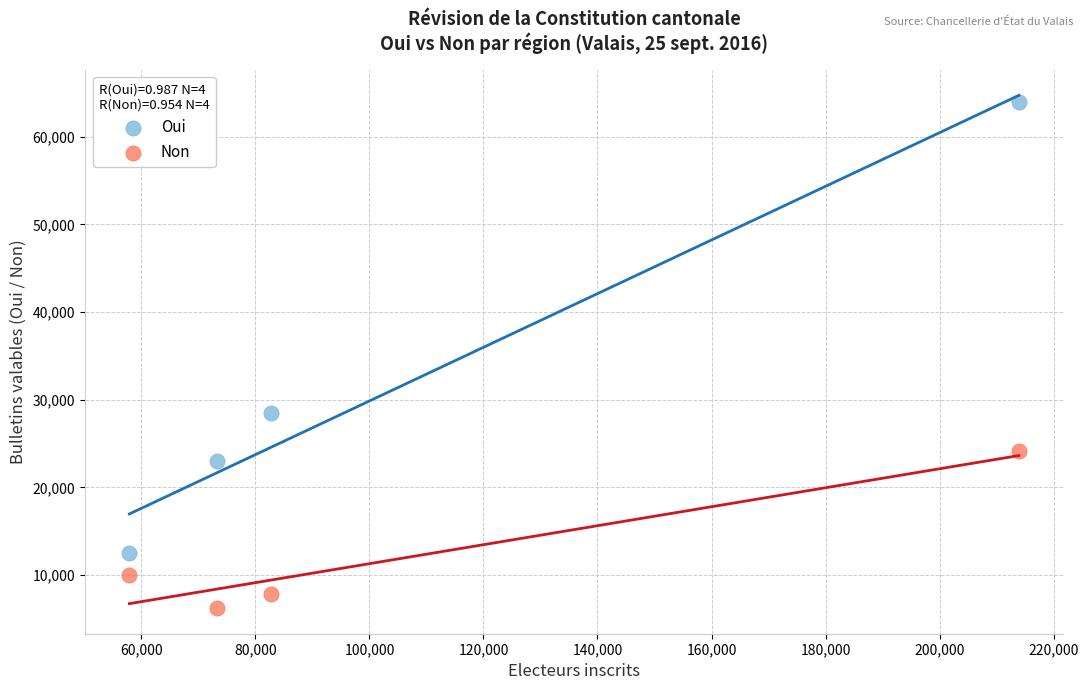

Across all series, what Y value is closest to 35108?

28444